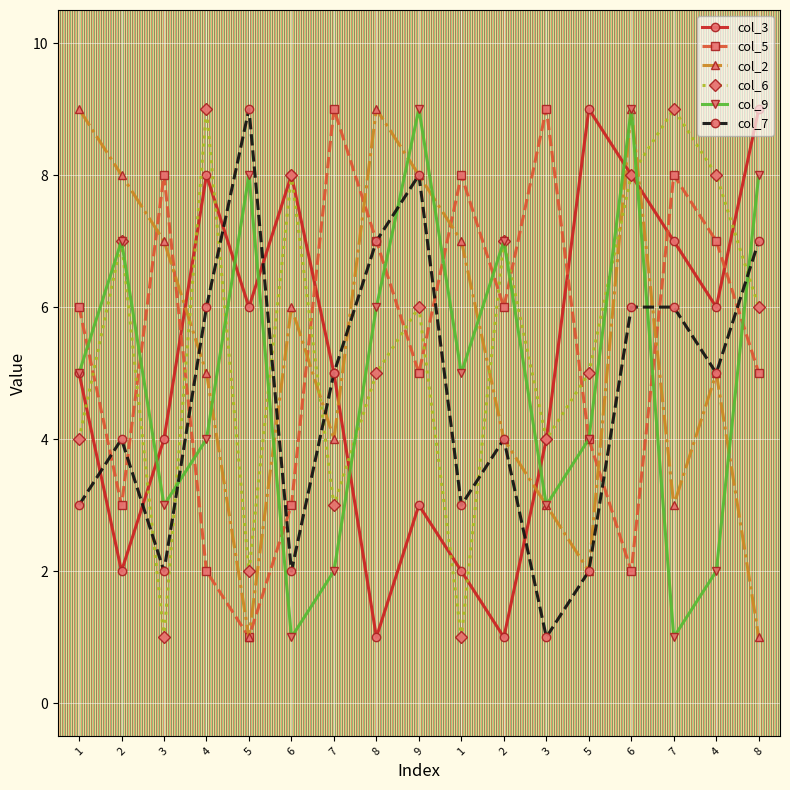

Reading left to right, extract all data points from this chart.

col_3: 1=5	2=2	3=4	4=8	5=6	6=8	7=5	8=1	9=3	1=2	2=1	3=4	5=9	6=8	7=7	4=6	8=9
col_5: 1=6	2=3	3=8	4=2	5=1	6=3	7=9	8=7	9=5	1=8	2=6	3=9	5=4	6=2	7=8	4=7	8=5
col_2: 1=9	2=8	3=7	4=5	5=1	6=6	7=4	8=9	9=8	1=7	2=4	3=3	5=2	6=9	7=3	4=5	8=1
col_6: 1=4	2=7	3=1	4=9	5=2	6=8	7=3	8=5	9=6	1=1	2=7	3=4	5=5	6=8	7=9	4=8	8=6
col_9: 1=5	2=7	3=3	4=4	5=8	6=1	7=2	8=6	9=9	1=5	2=7	3=3	5=4	6=9	7=1	4=2	8=8
col_7: 1=3	2=4	3=2	4=6	5=9	6=2	7=5	8=7	9=8	1=3	2=4	3=1	5=2	6=6	7=6	4=5	8=7